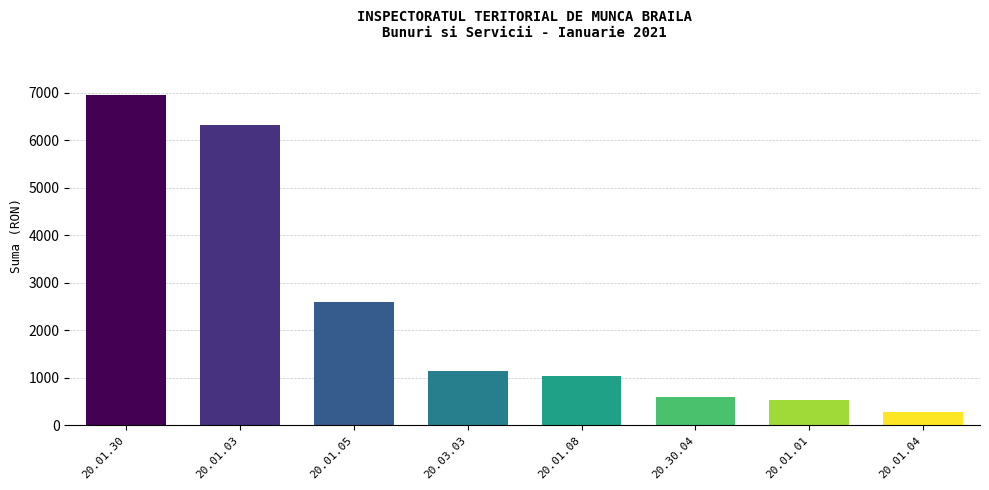

The value at 20.01.01 is 525.5. True or false?

True